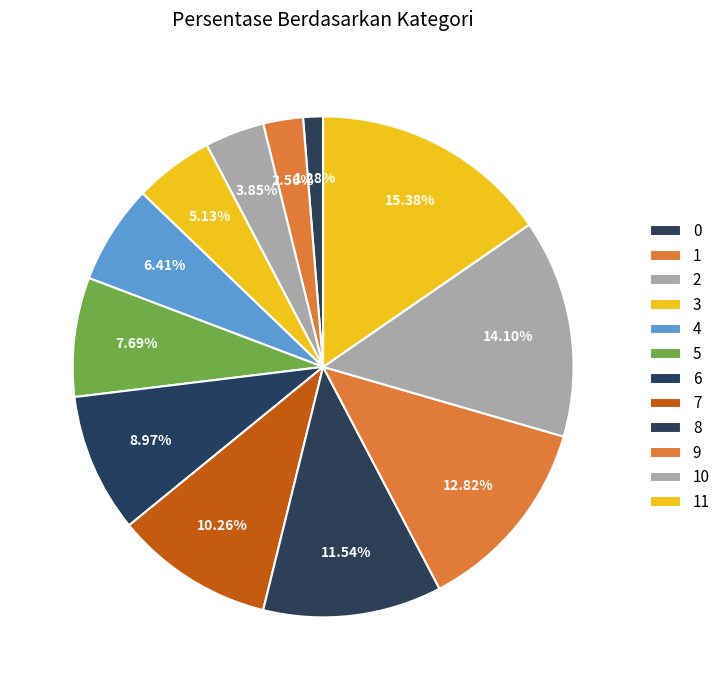

How many segments does this pie chart have?

12